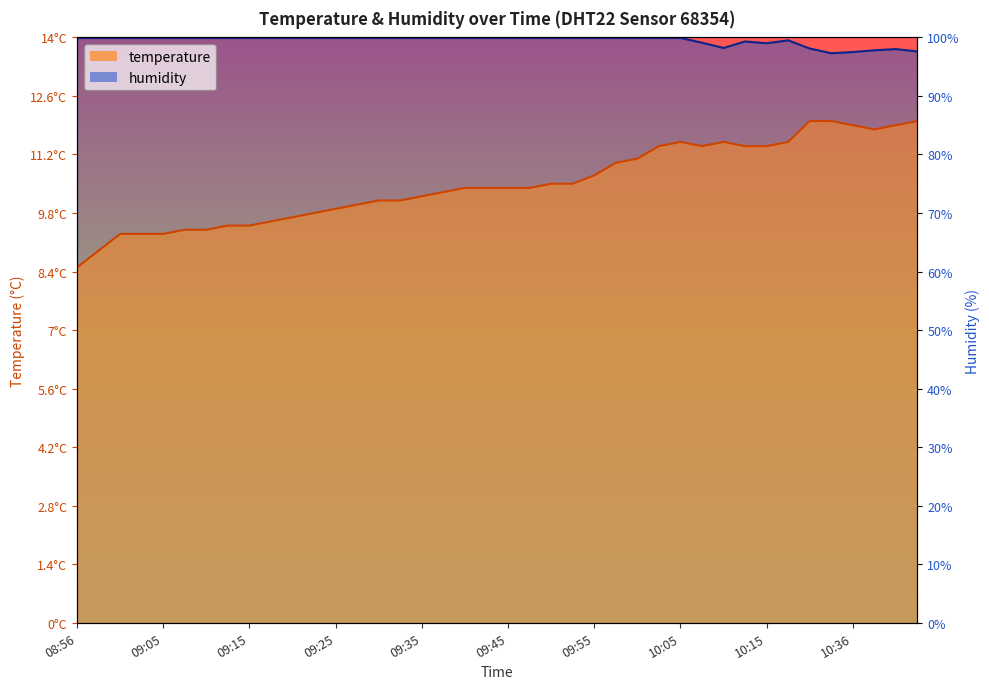

What is the value of the humidity point at the 10th from the left?

109.9